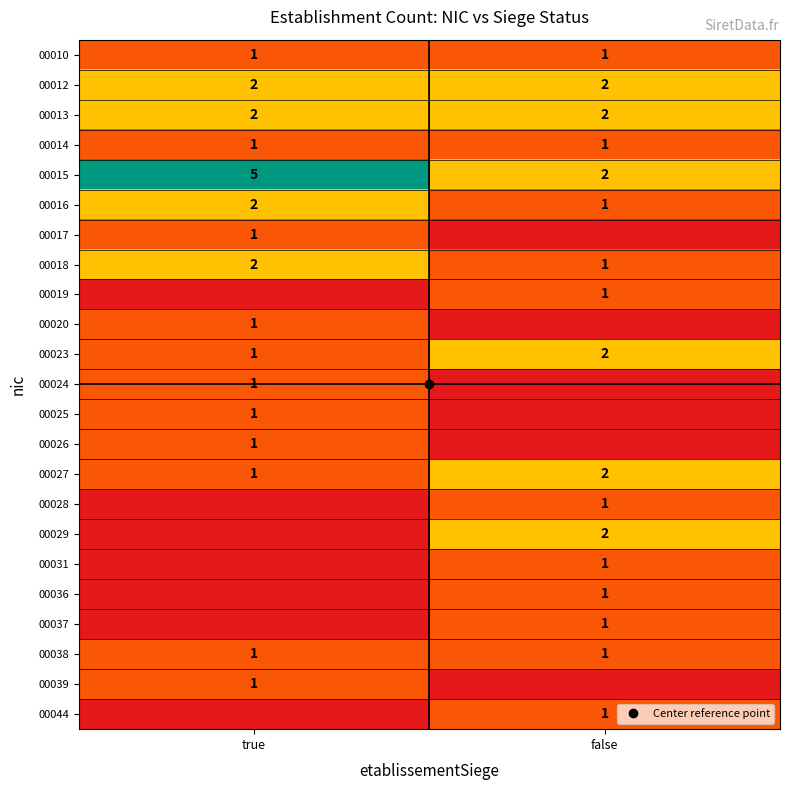

Which category has the highest value across all series?

true